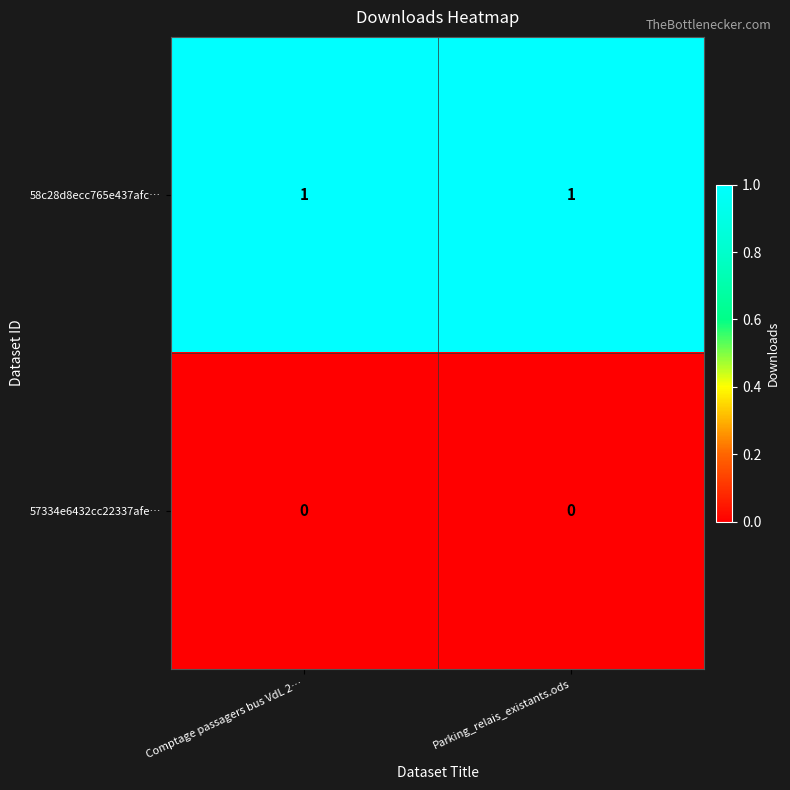

Which series has the largest total across all categories?

58c28d8ecc765e437afc…